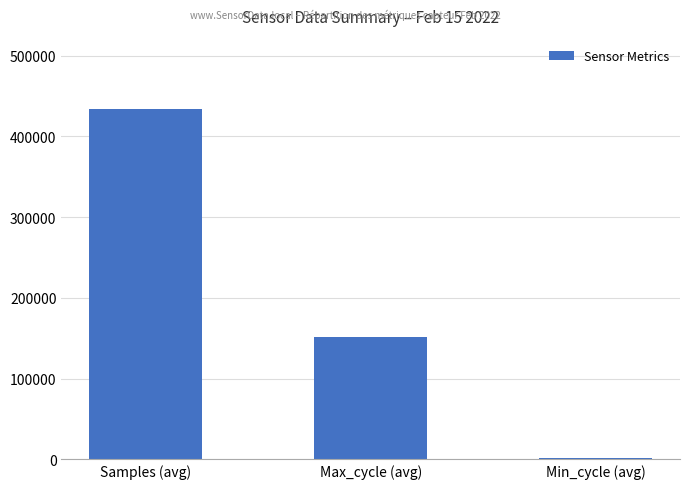

Reading left to right, extract all data points from this chart.

Samples (avg)=434077	Max_cycle (avg)=152035	Min_cycle (avg)=1269